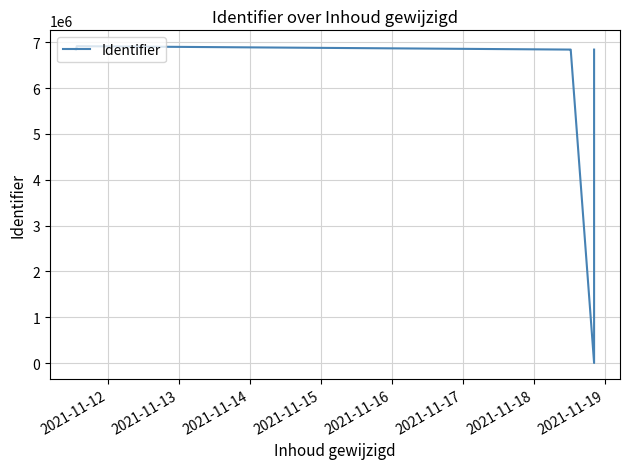

Reading right to left, extract all data points from this chart.

6841463	0	6841454	6841448	6915866	6915831	6915843	6915813	6841437